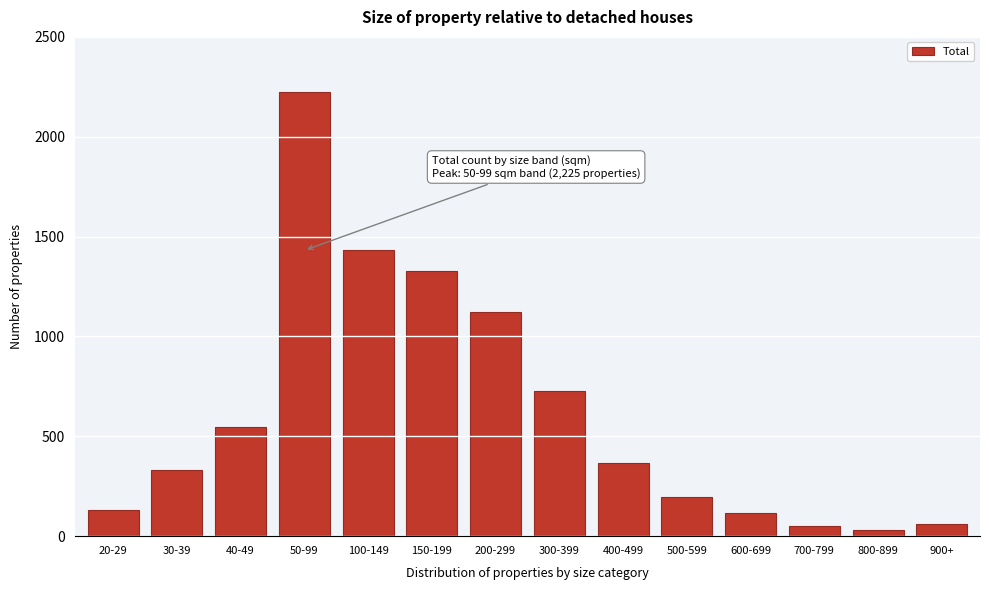

What is the label of the 10th bar from the left?

500-599